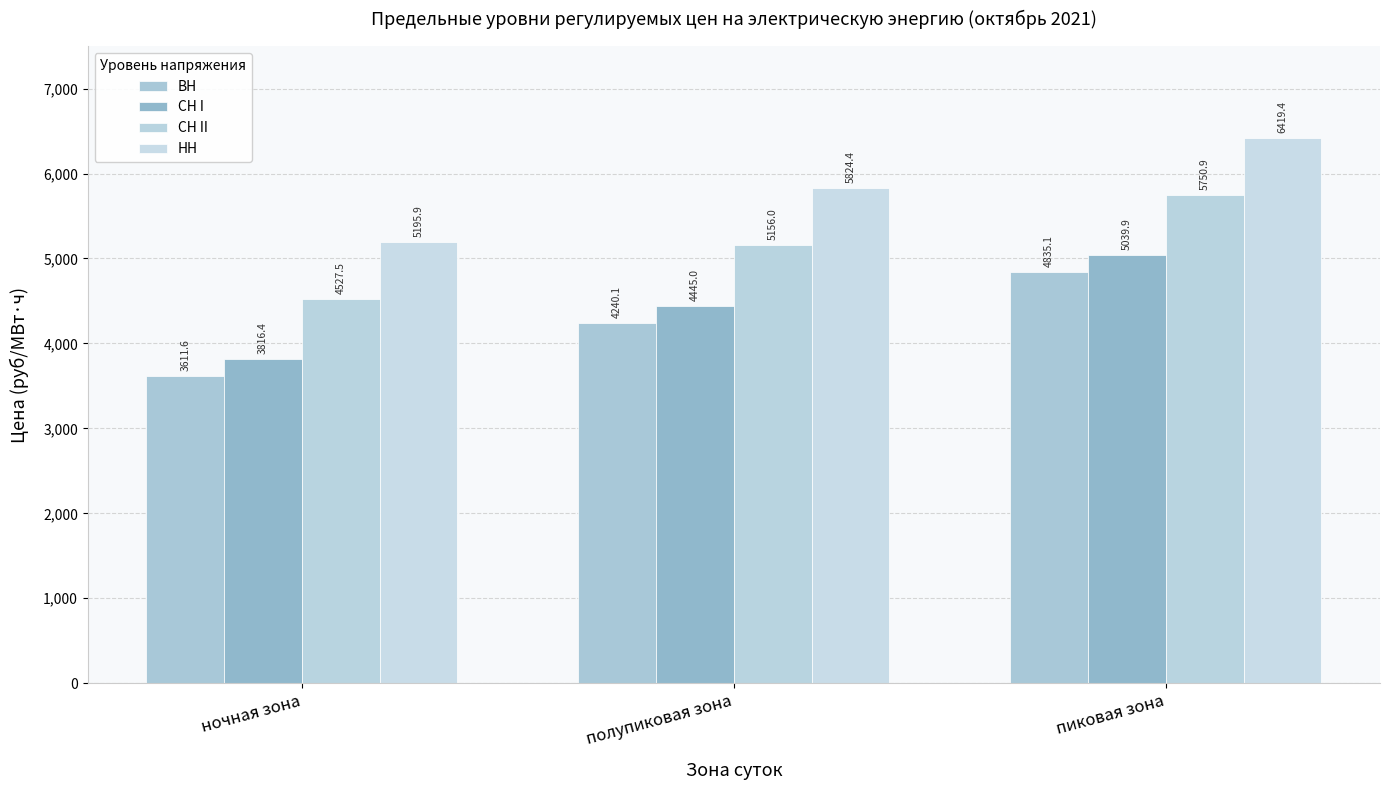

Reading left to right, list all the values displayed in this chart.

ВН: 3611.6	4240.1	4835.1
СН I: 3816.4	4445.0	5039.9
СН II: 4527.5	5156.0	5750.9
НН: 5195.9	5824.4	6419.4